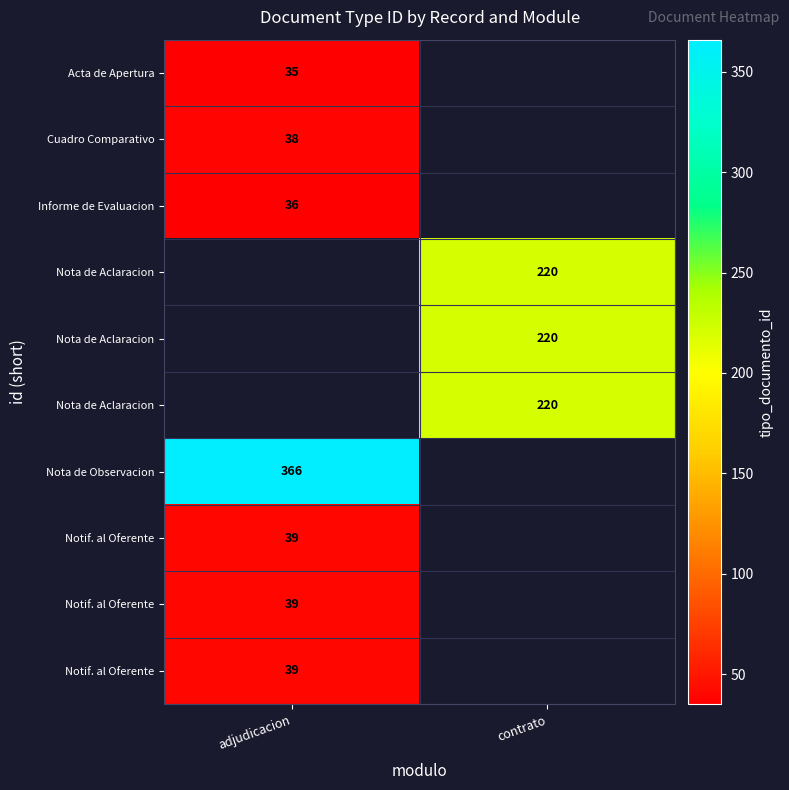

At which category does the chart reach its minimum across all series?

adjudicacion